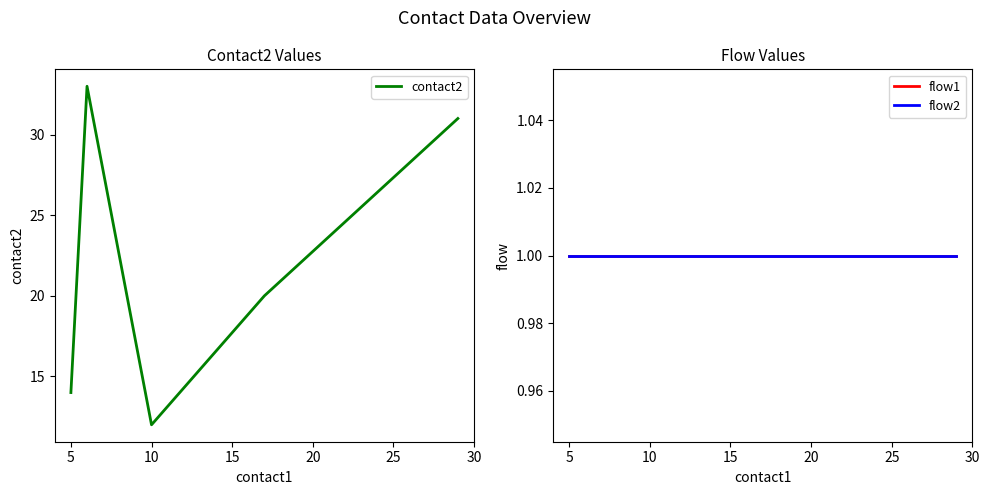

What is the minimum value shown in the chart?

1